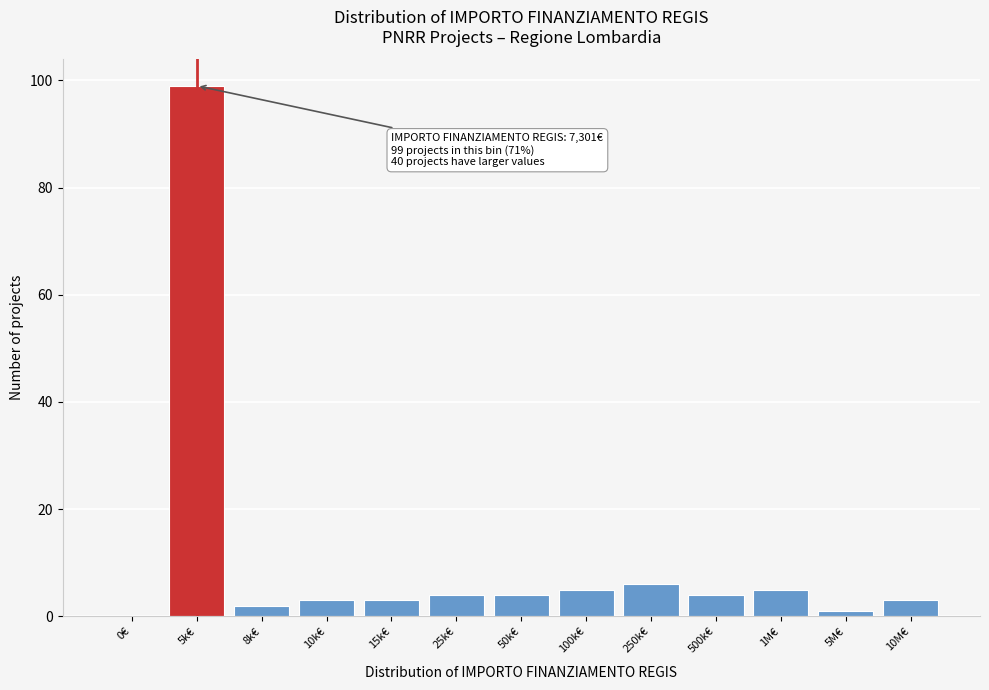

Reading left to right, extract all data points from this chart.

0€=0	5k€=99	8k€=2	10k€=3	15k€=3	25k€=4	50k€=4	100k€=5	250k€=6	500k€=4	1M€=5	5M€=1	10M€=3